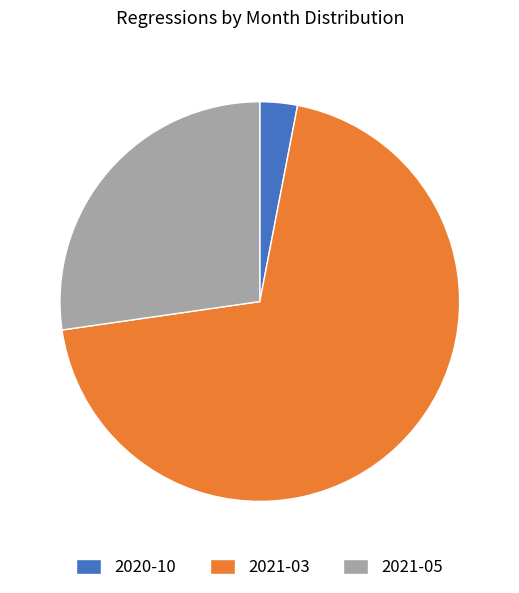

Combined, do 2021-03 and 2020-10 account for over 50%?

Yes